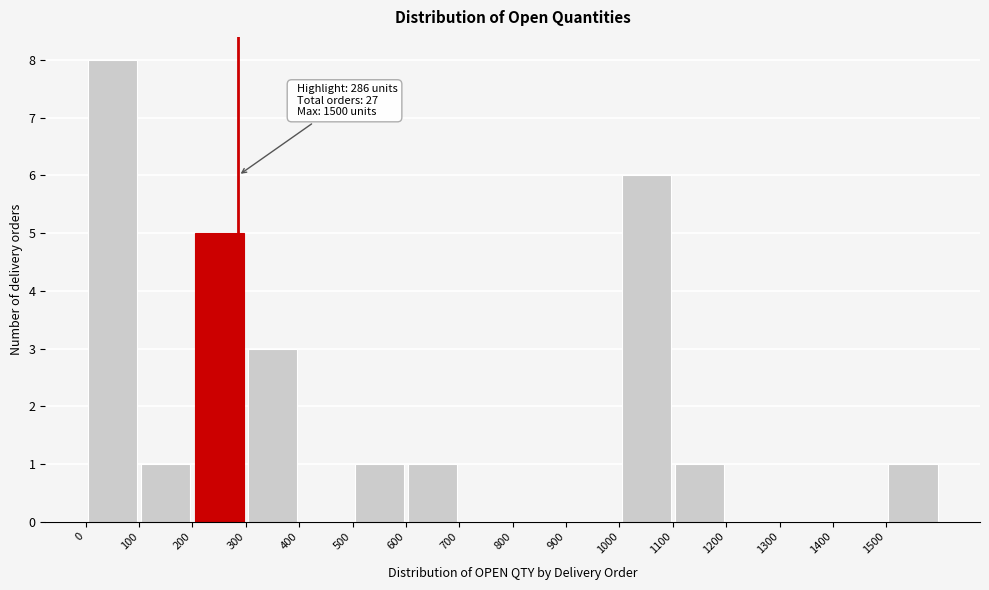

Which range on the x-axis has the tallest bar?

0 to 100